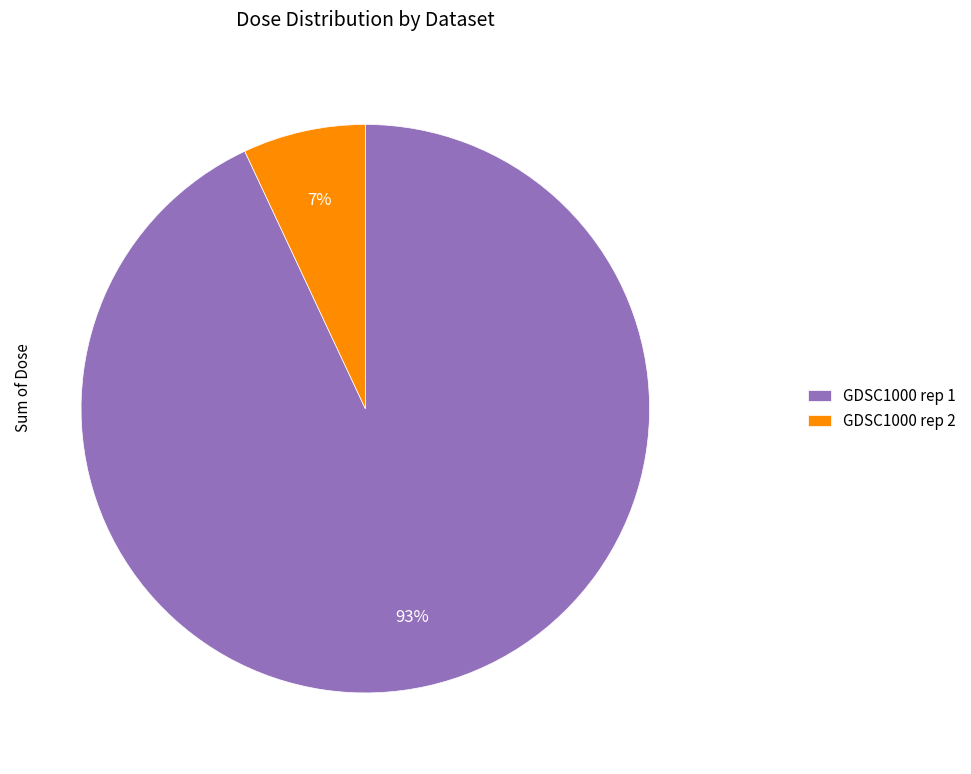

Which category has the smallest portion of the pie?

GDSC1000 rep 2